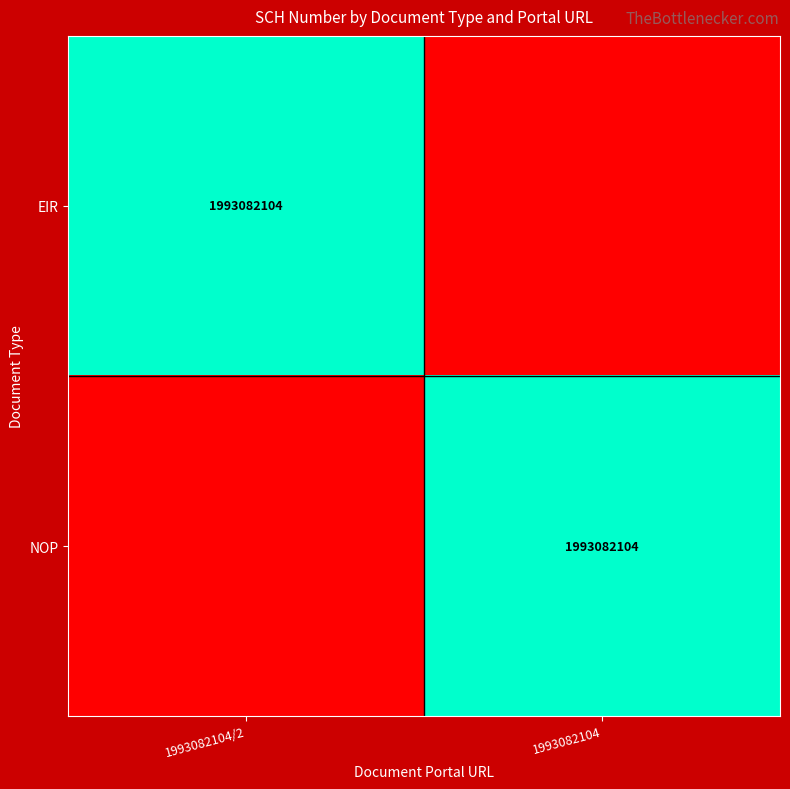

The NOP series shows 1993082104 at 1993082104. True or false?

True